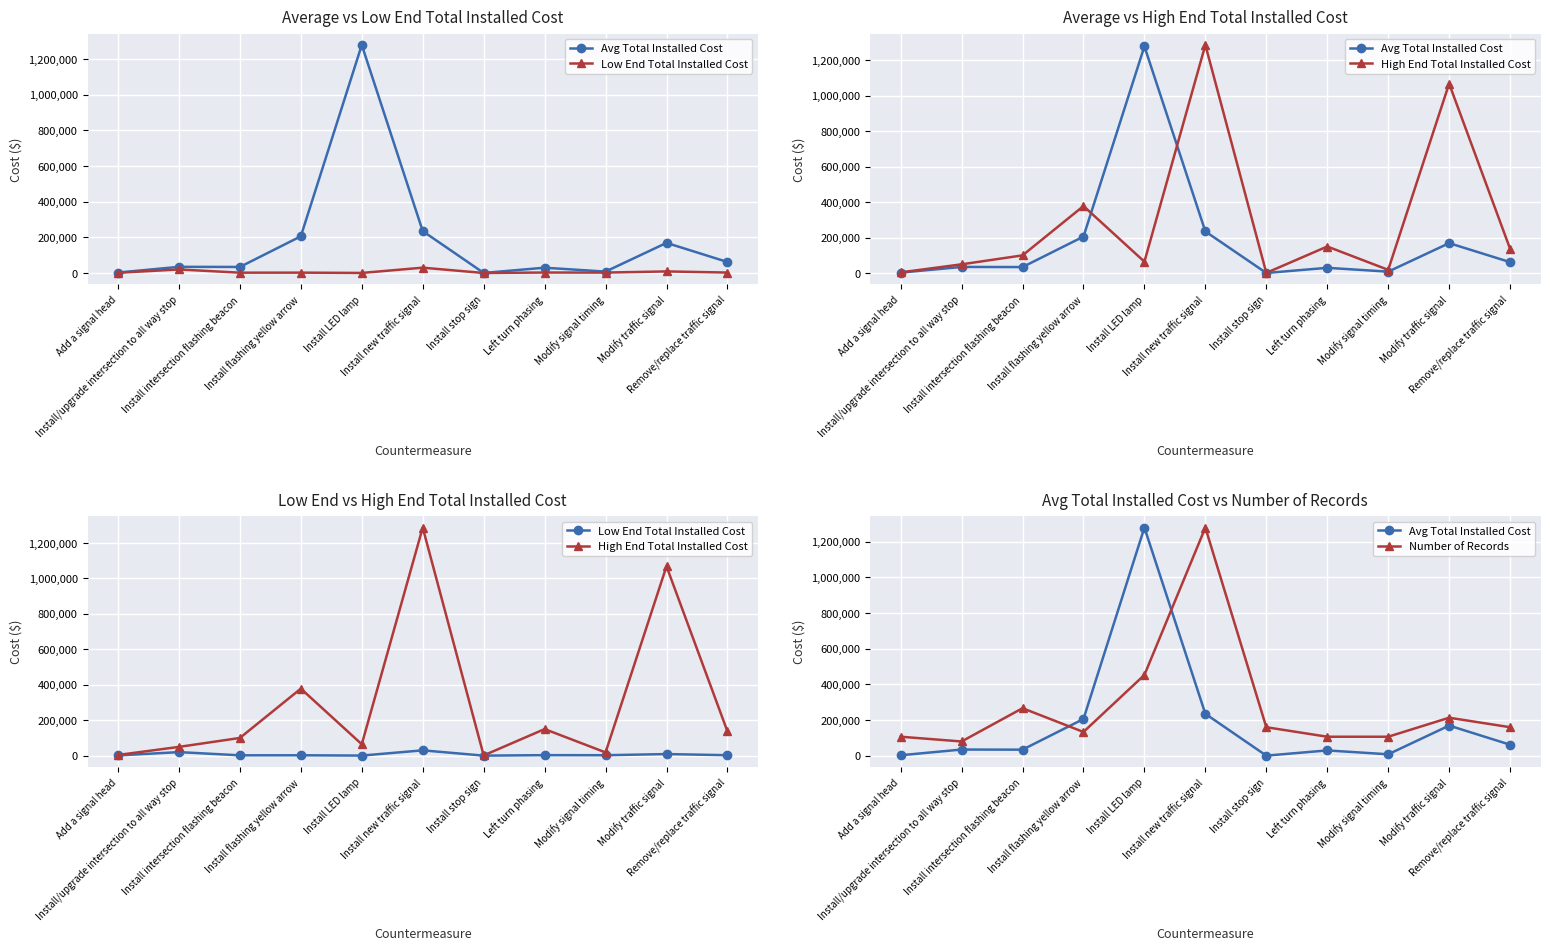

At how many categories does at least one series exceed 221245?

5